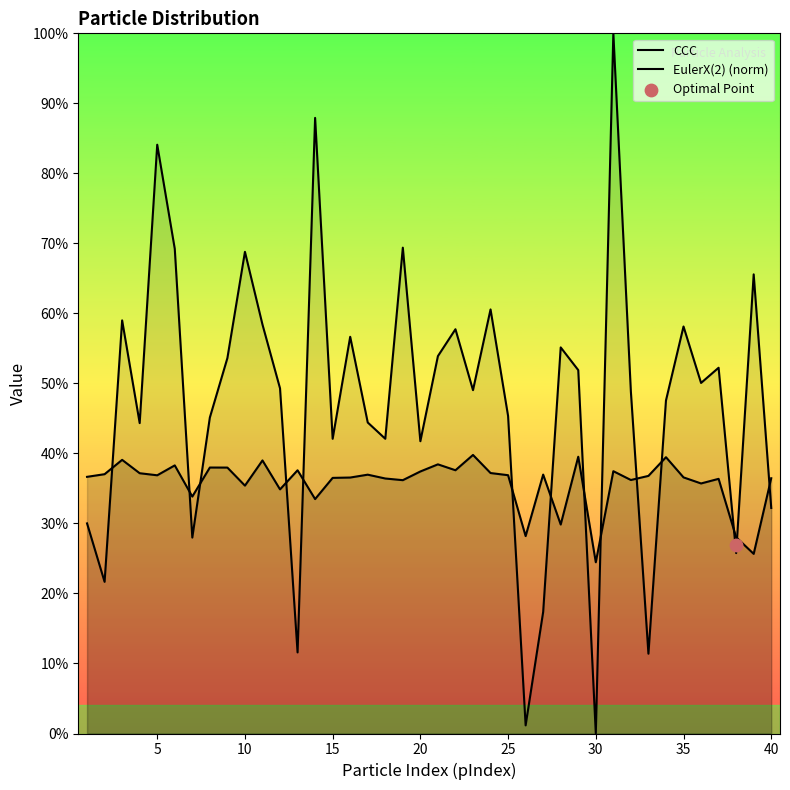

Is the value of CCC at 17 greater than the value of EulerX(2) (norm) at 15?

No